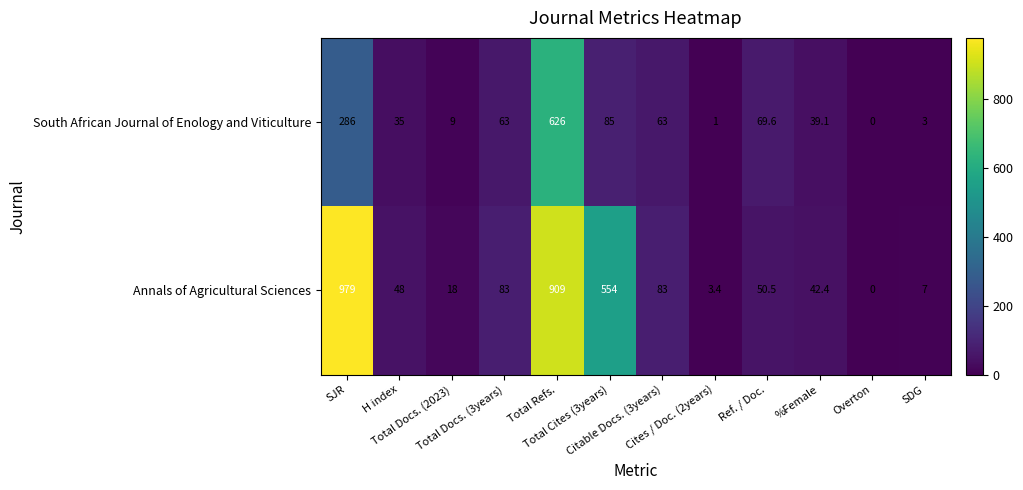

Between Cites / Doc. (2years) and Ref. / Doc., which series saw the biggest shift?

South African Journal of Enology and Viticulture